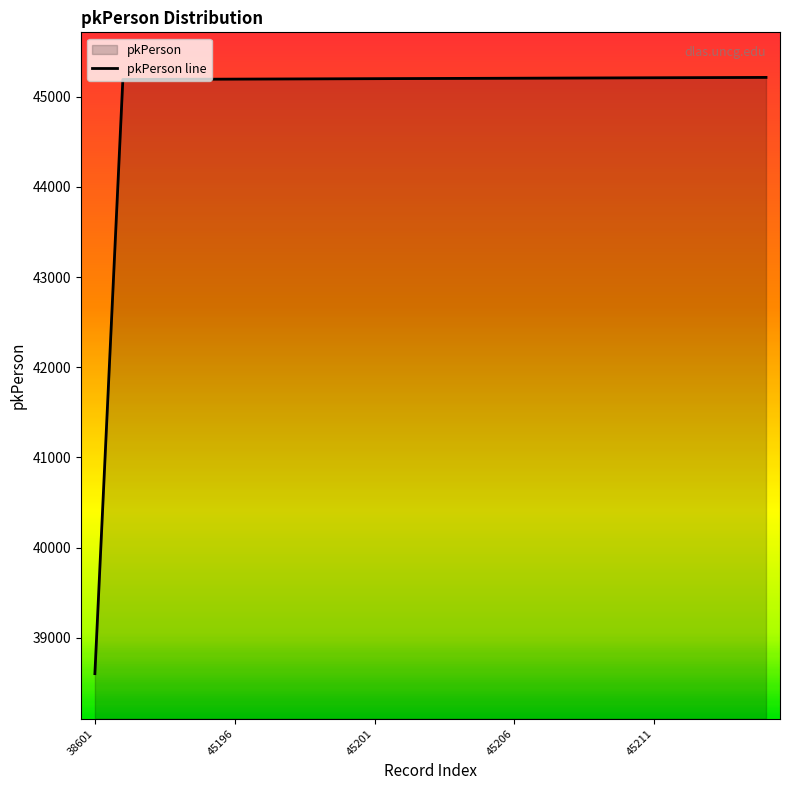

List the labels in order of value, smallest first.

38601, 45192, 45193, 45194, 45195, 45196, 45197, 45198, 45199, 45200, 45201, 45202, 45203, 45204, 45205, 45206, 45207, 45208, 45209, 45210, 45211, 45212, 45213, 45214, 45215